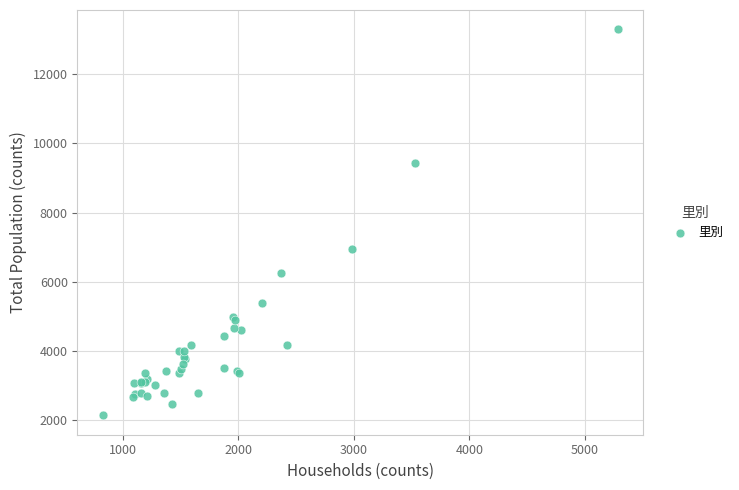

What Y value in the scatter plot is closest to 7720?

6941